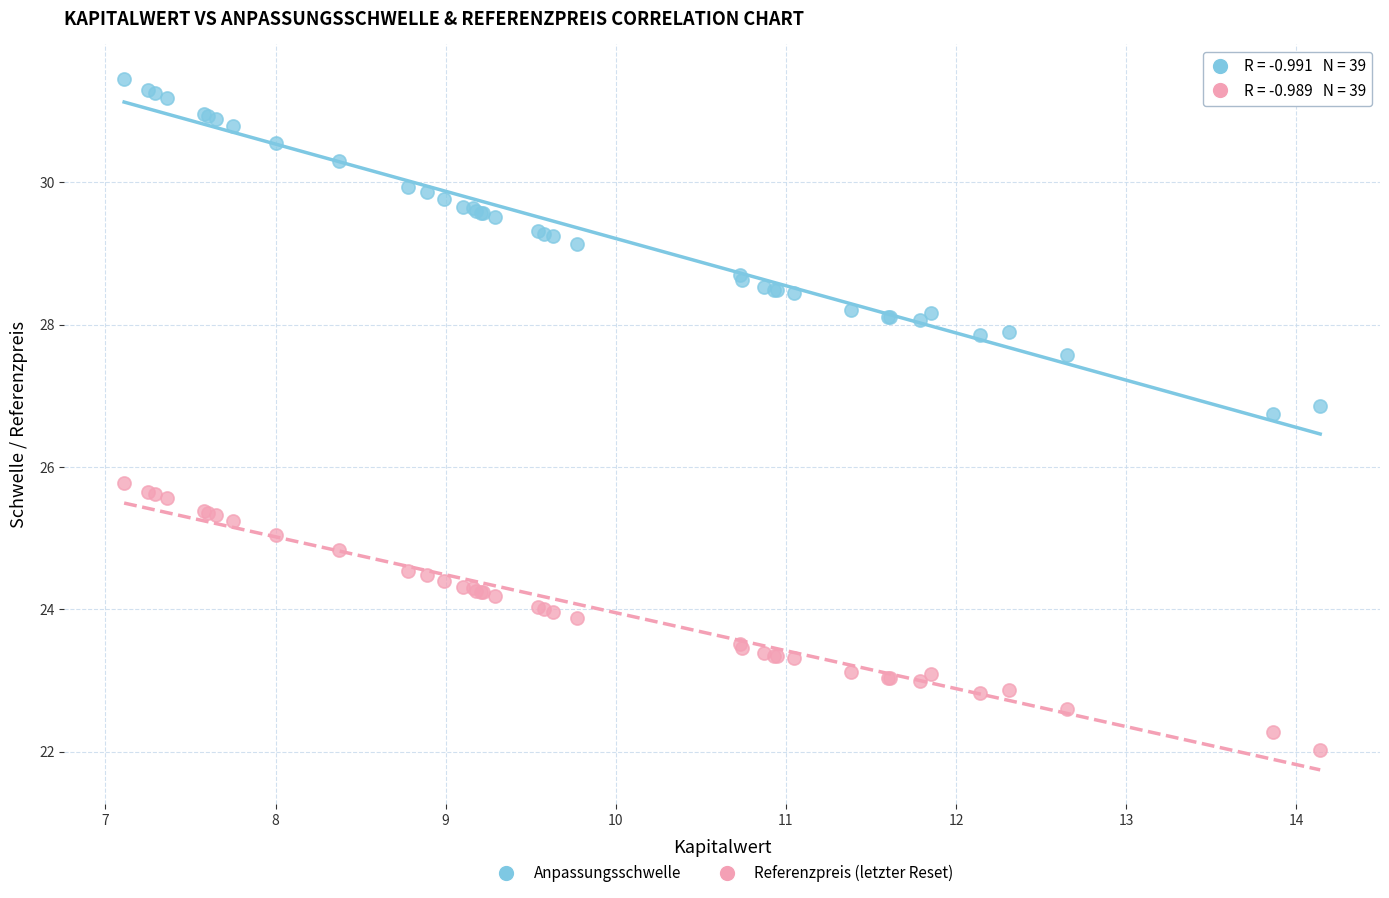

Which series contains the lowest Y value?

Referenzpreis (letzter Reset)